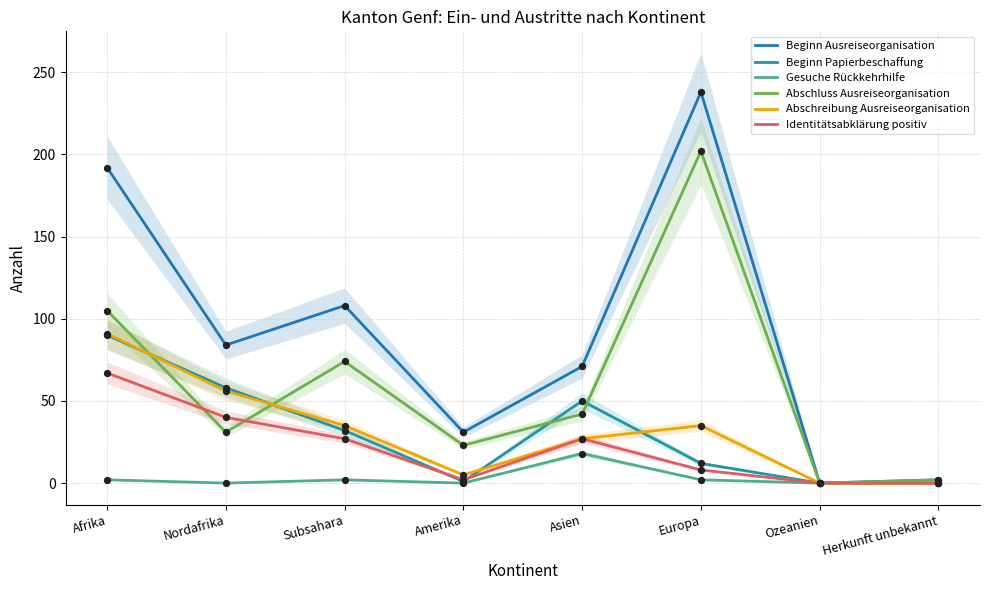

What is the total value across all series at Subsahara?

278